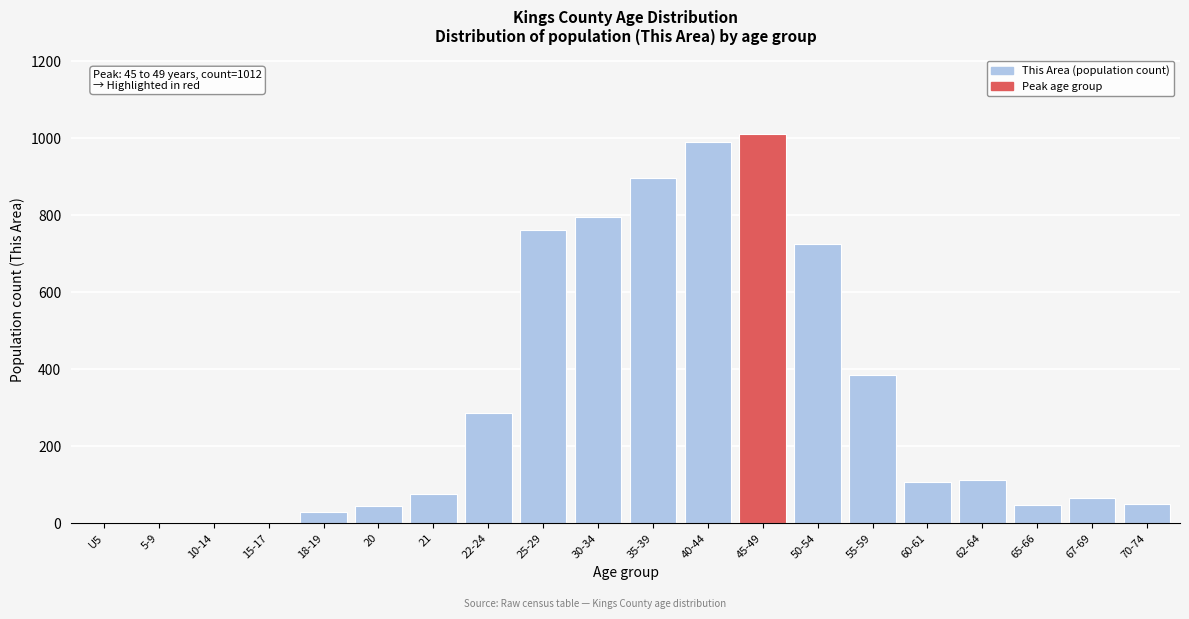

Between 10-14 and 65-66, which is larger?

65-66